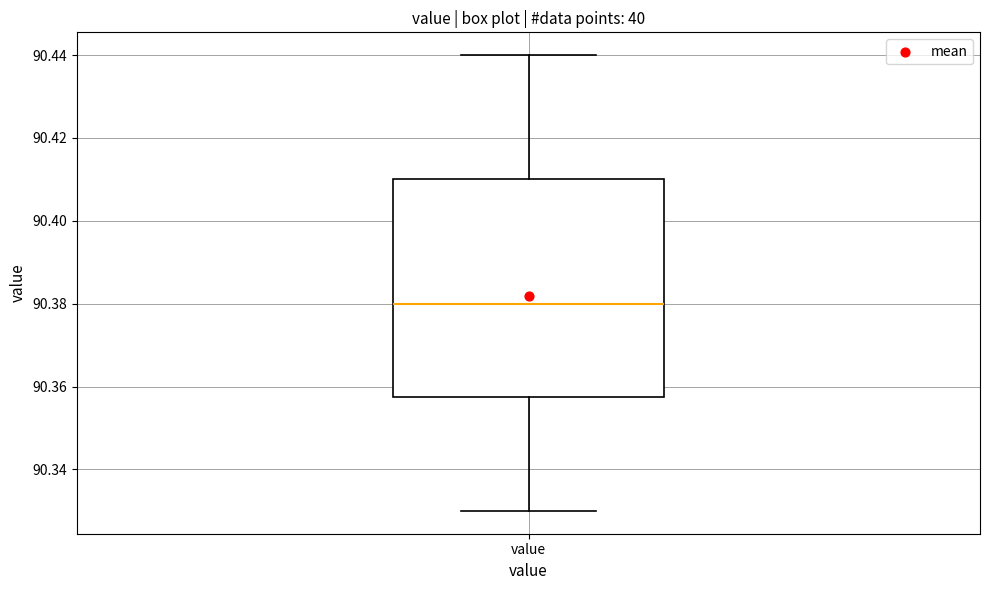

Read this box plot against the y-axis: the position of the median line, the range covered by the box, and the ends of both whiskers. The values are not printed on the chart, so give them approximately, as read against the axis.

median 90.380, box 90.358 to 90.410, whiskers 90.330 to 90.440